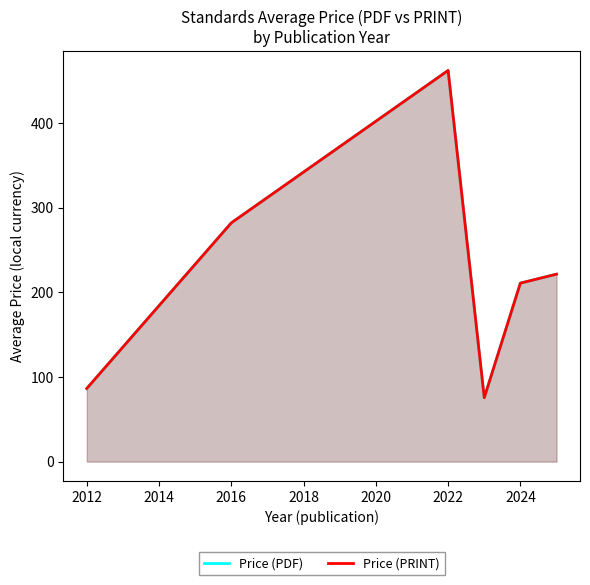

What is the smallest value displayed?

75.5